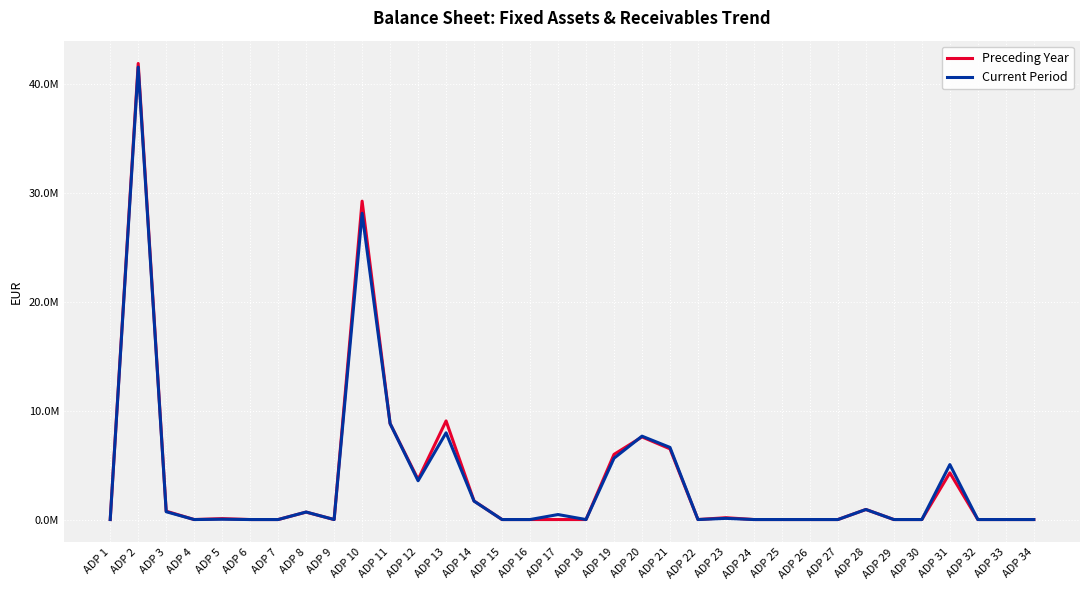

What are all the series names shown in the legend?

Preceding Year, Current Period